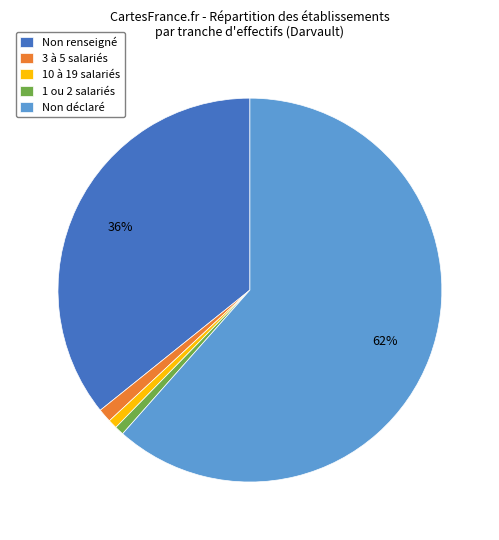

To the nearest percent, what is the average slice percentage?

20%